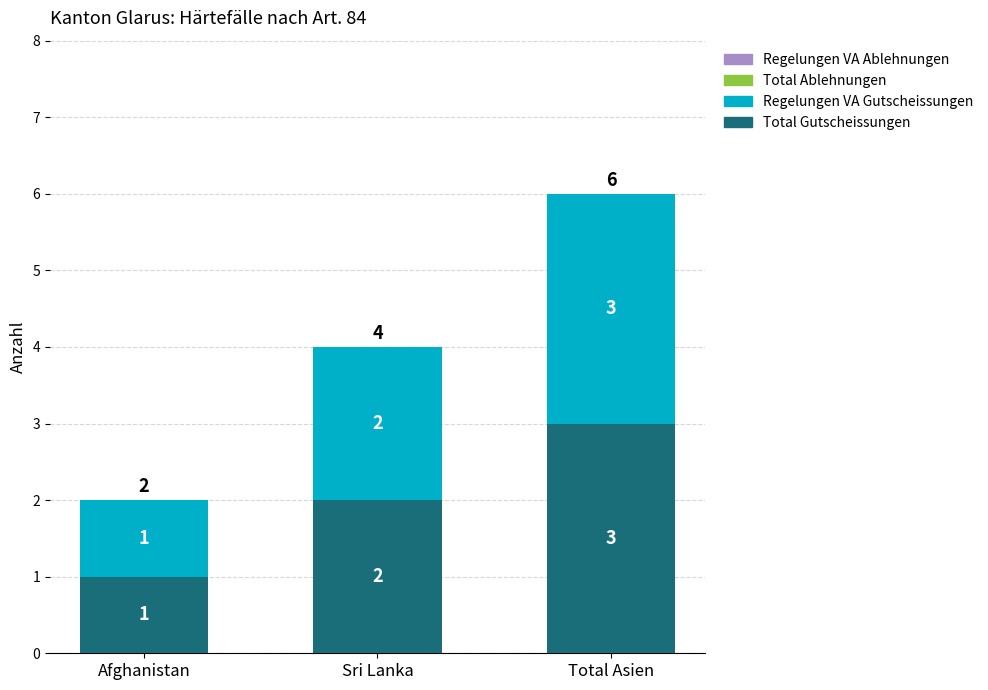

At which label is Total Gutscheissungen closest to 2?

Sri Lanka